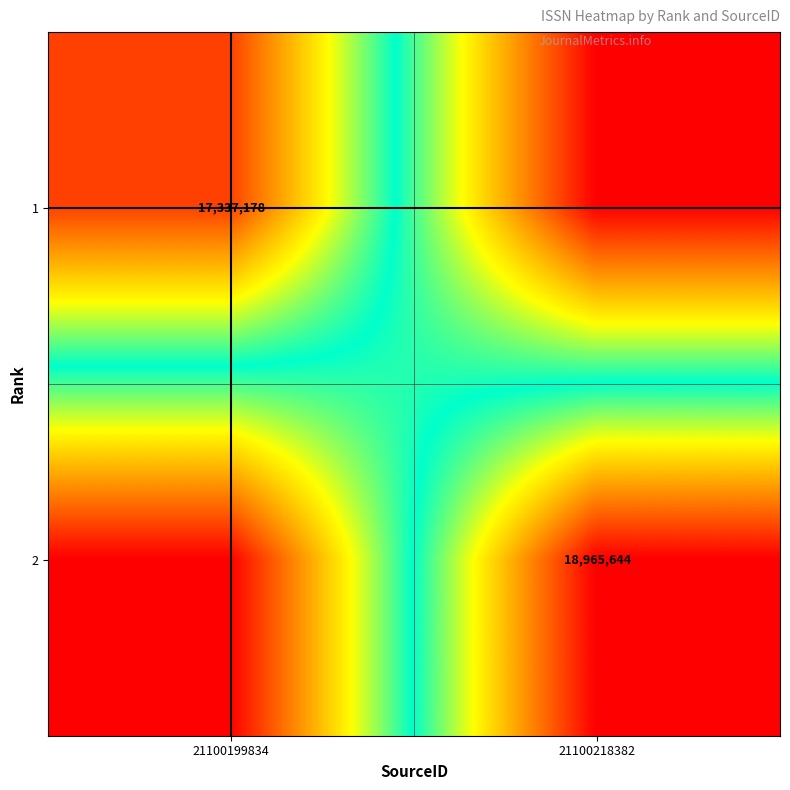

True or false: 1 has a value of 8507559 at 21100199834.

False